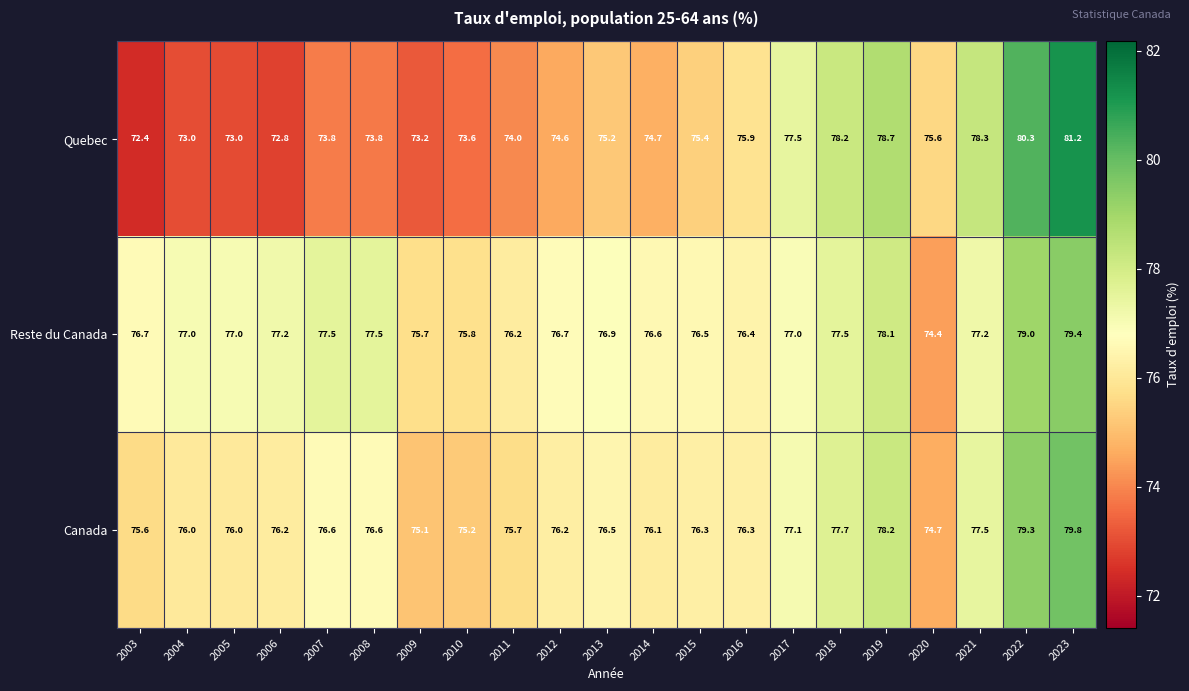

True or false: Canada has a value of 50.4 at 2016.

False